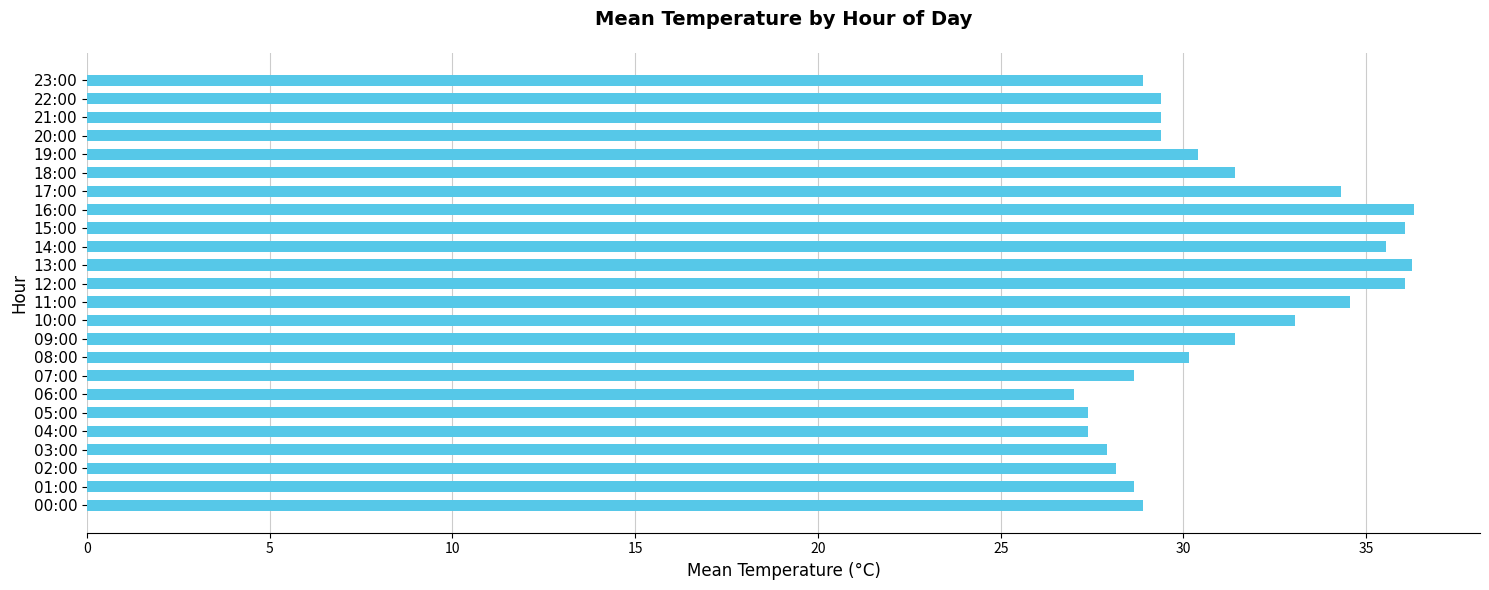

The chart shows a value of 34.3 at 17:00. True or false?

True